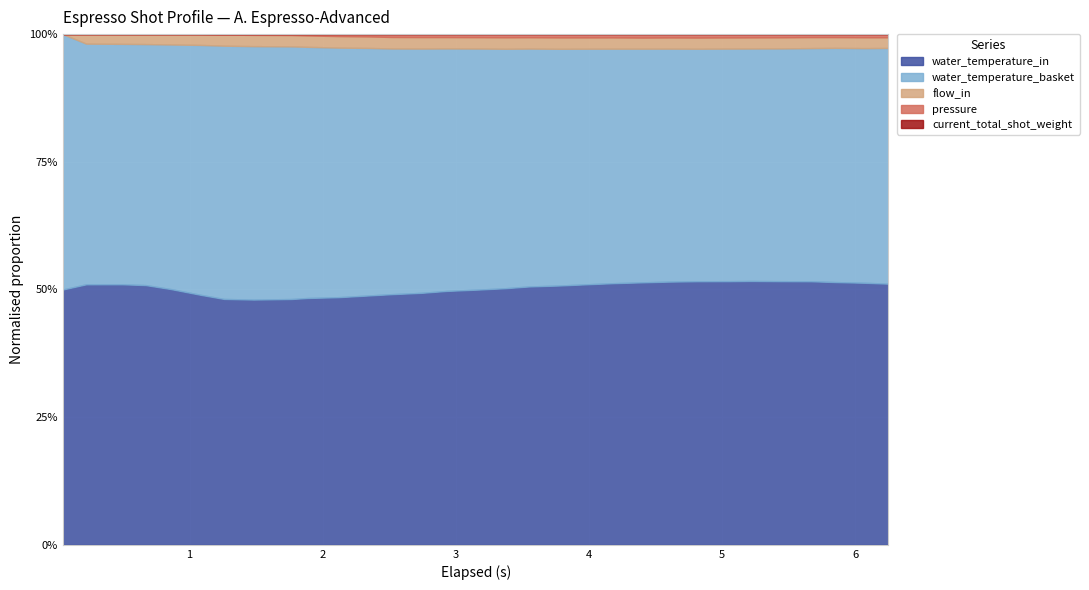

True or false: elapsed and current_total_shot_weight cross at least once.

False